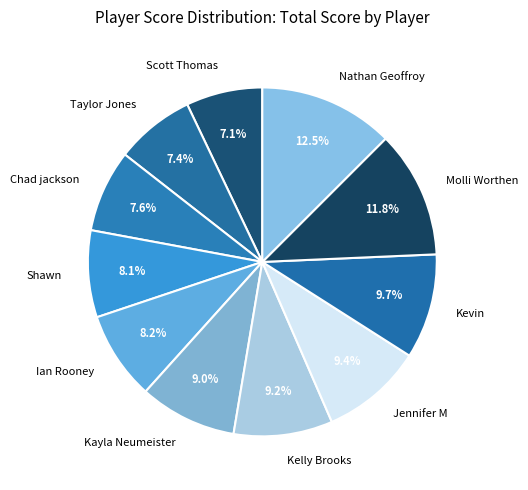

Is it true that Shawn is 1% of the pie?

False